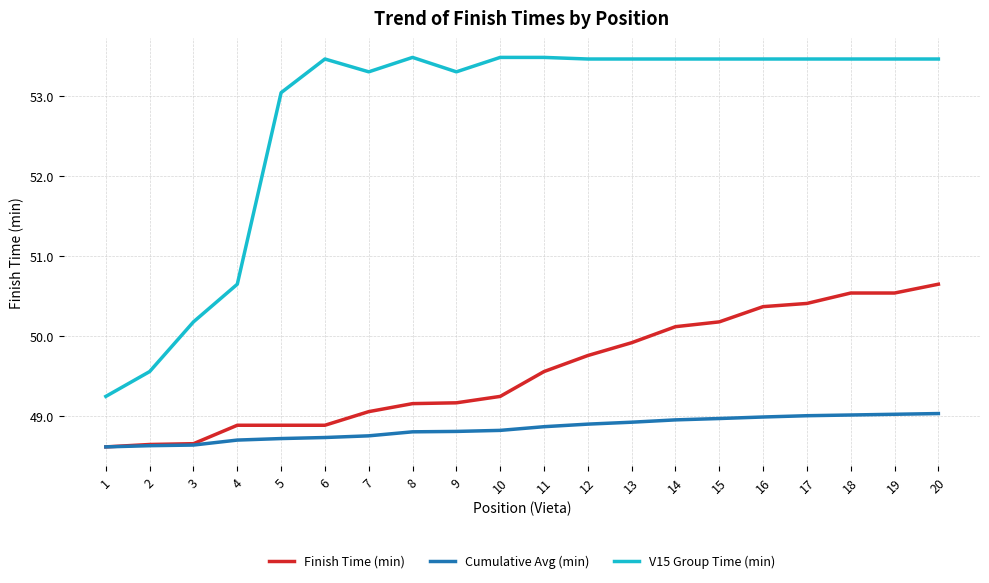

Is it true that V15 Group Time (min) equals 28.7 at 10?

False